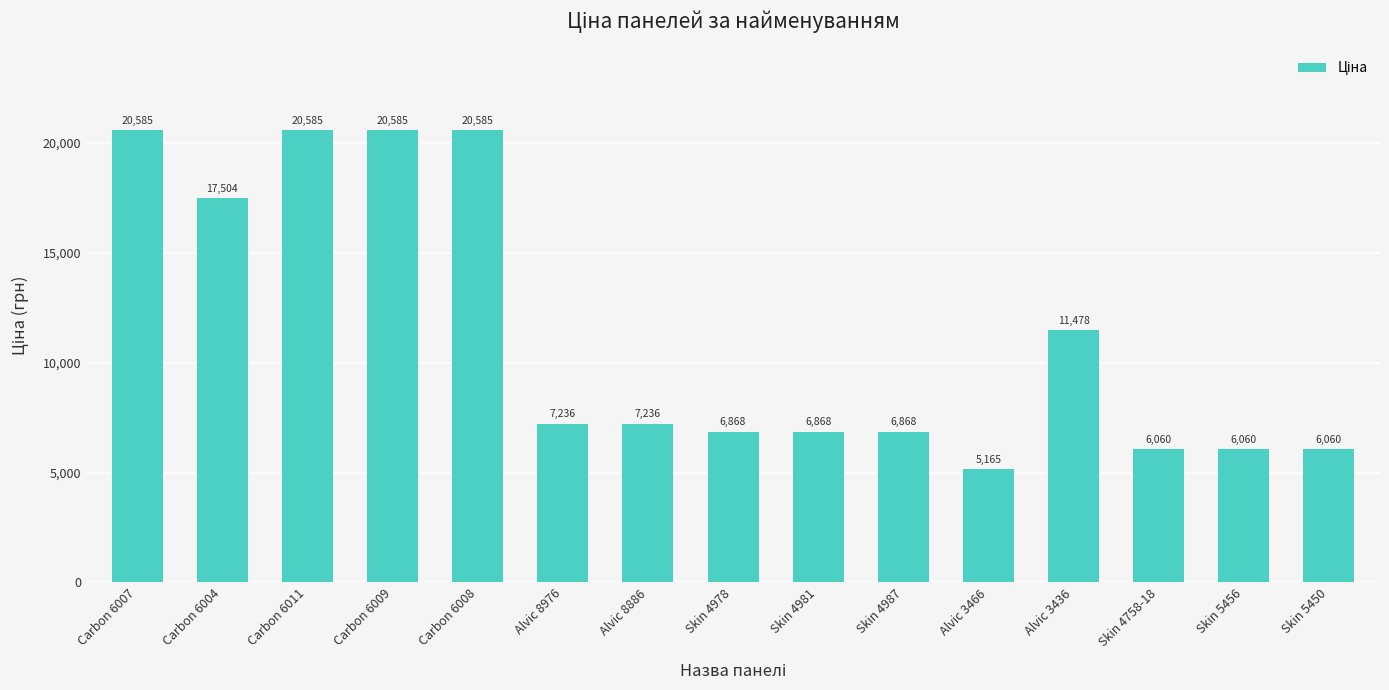

Is it true that the value at Skin 4981 is 10493.9?

False